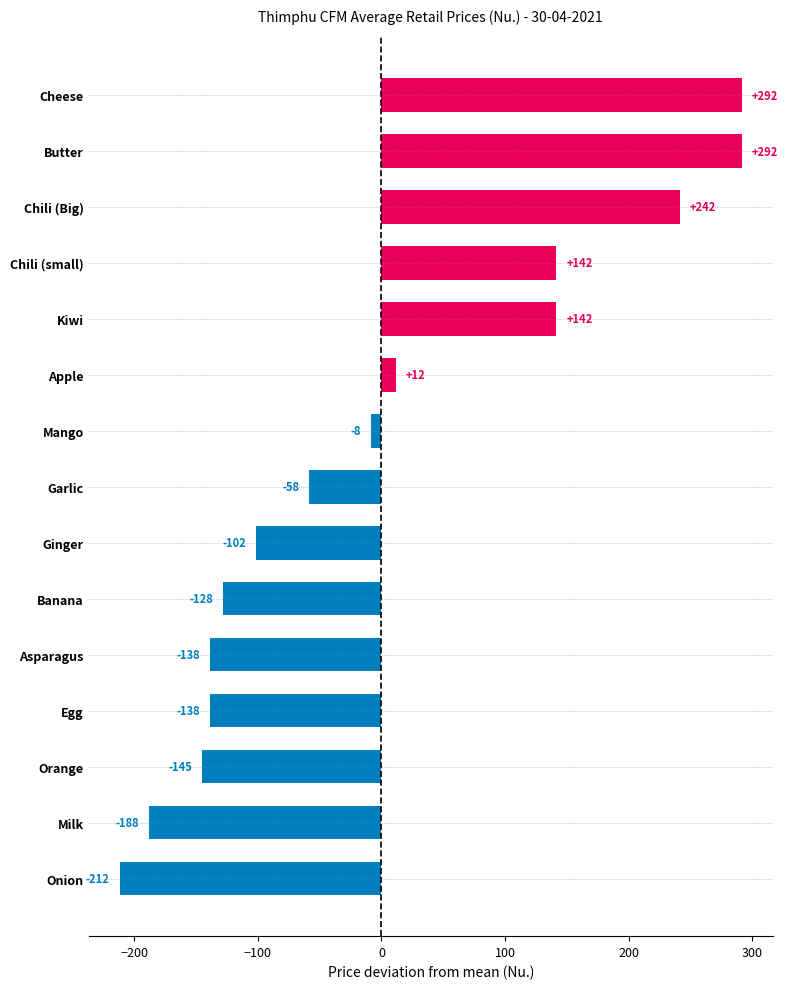

True or false: the data shows 199.5 at Kiwi.

False